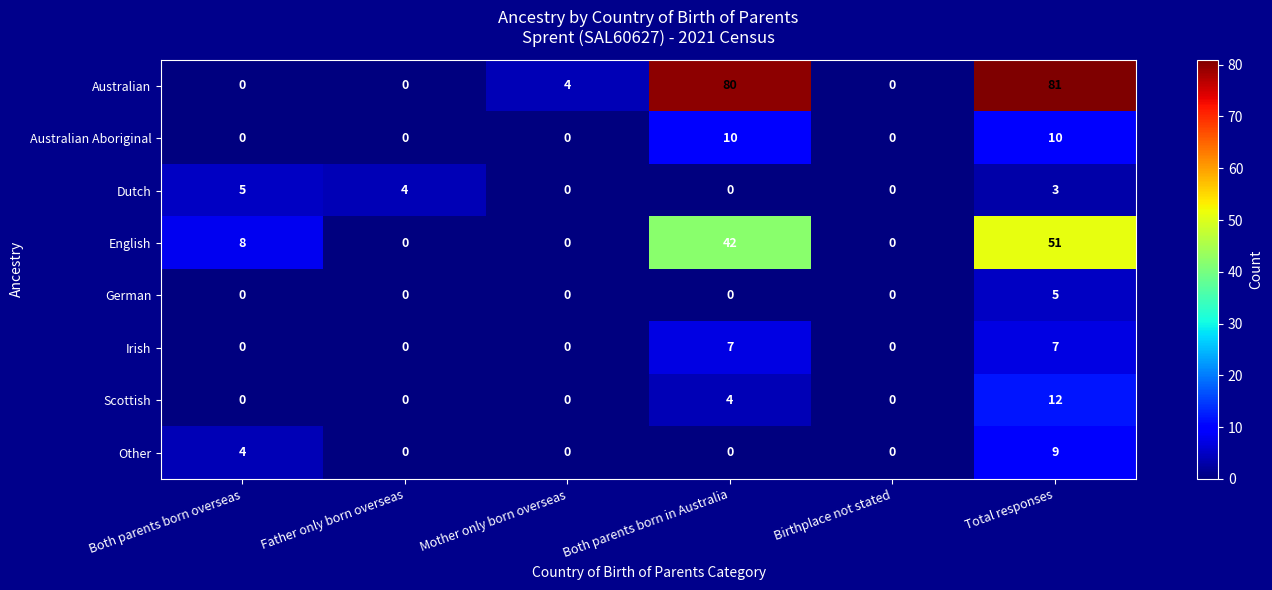

At which category is the sum across all series the highest?

Total responses